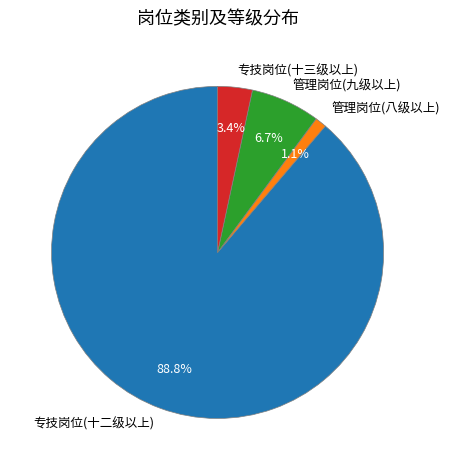

Which has a higher value, 专技岗位(十三级以上) or 管理岗位(八级以上)?

专技岗位(十三级以上)